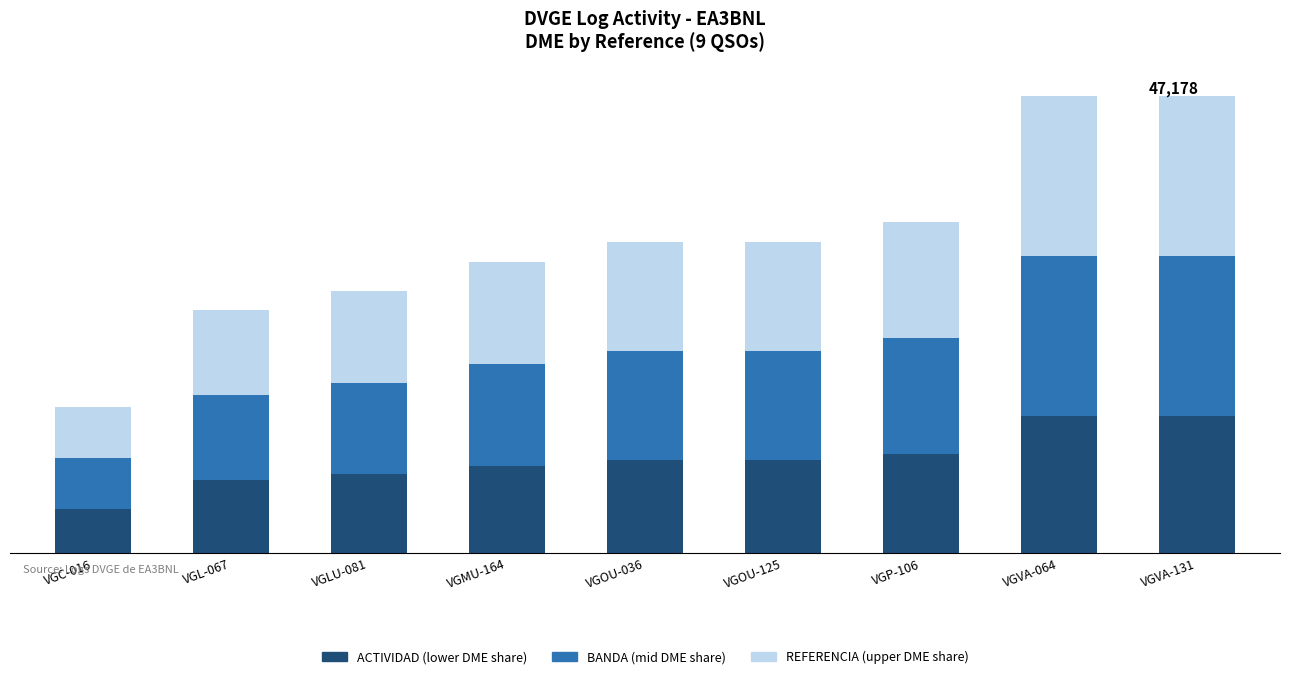

Are the bars grouped side by side (vs. stacked)?

No